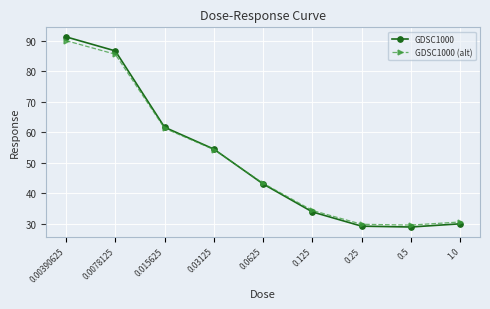

The GDSC1000 series shows 134.9 at 0.00390625. True or false?

False